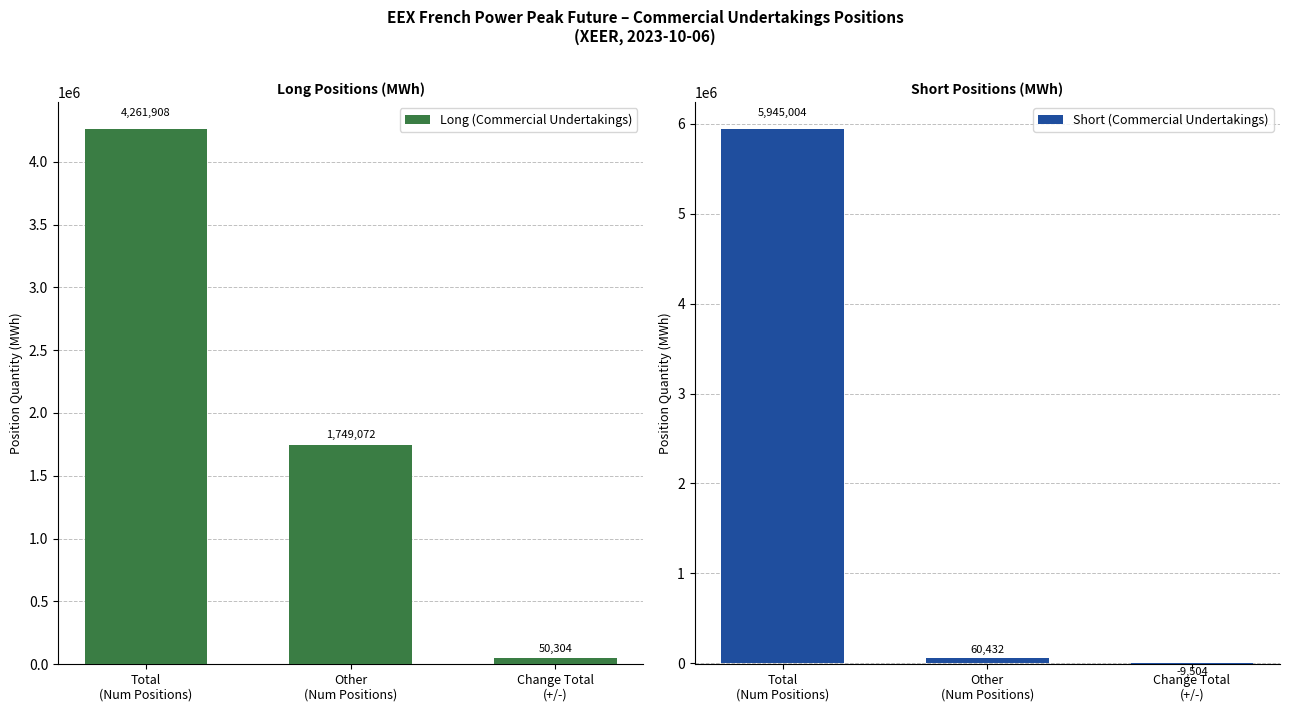

What is the label of the 2nd bar from the left?

Other
(Num Positions)